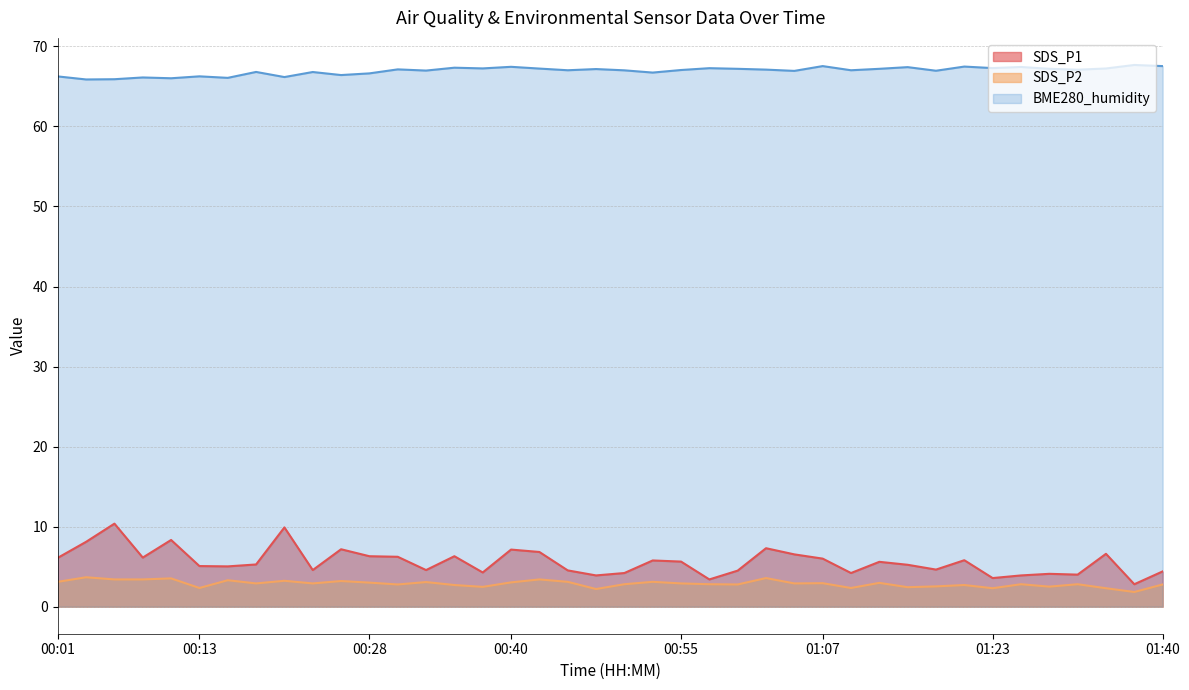

How many data points in SDS_P2 are above 2?

39